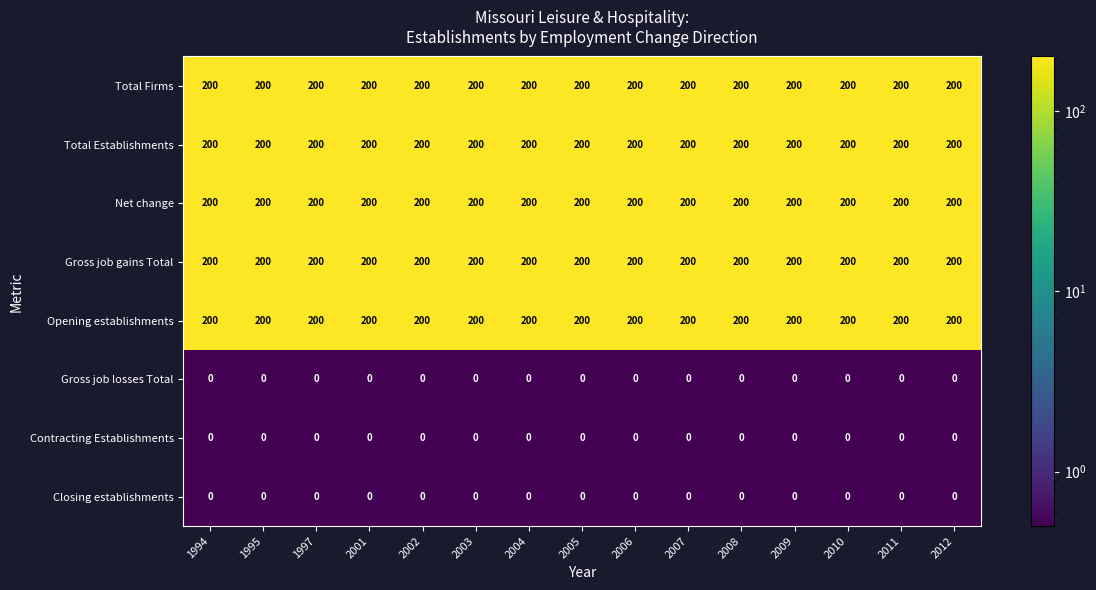

What is the spread (max minus min) of values at 2008?

200